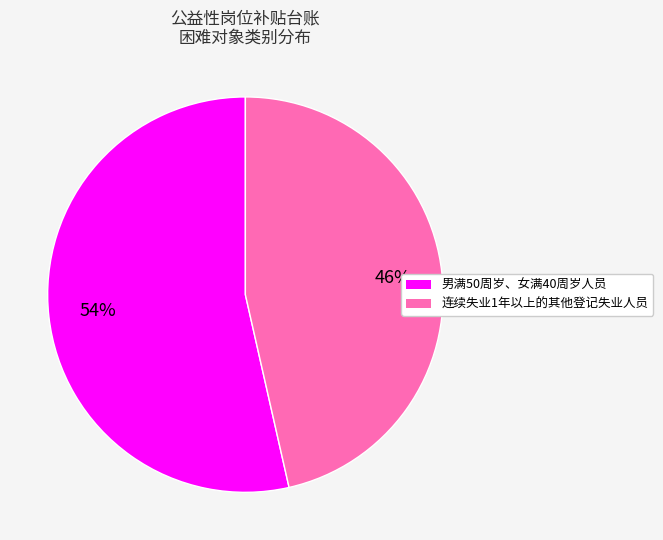

Which slice represents more than half of the pie?

男满50周岁、女满40周岁人员